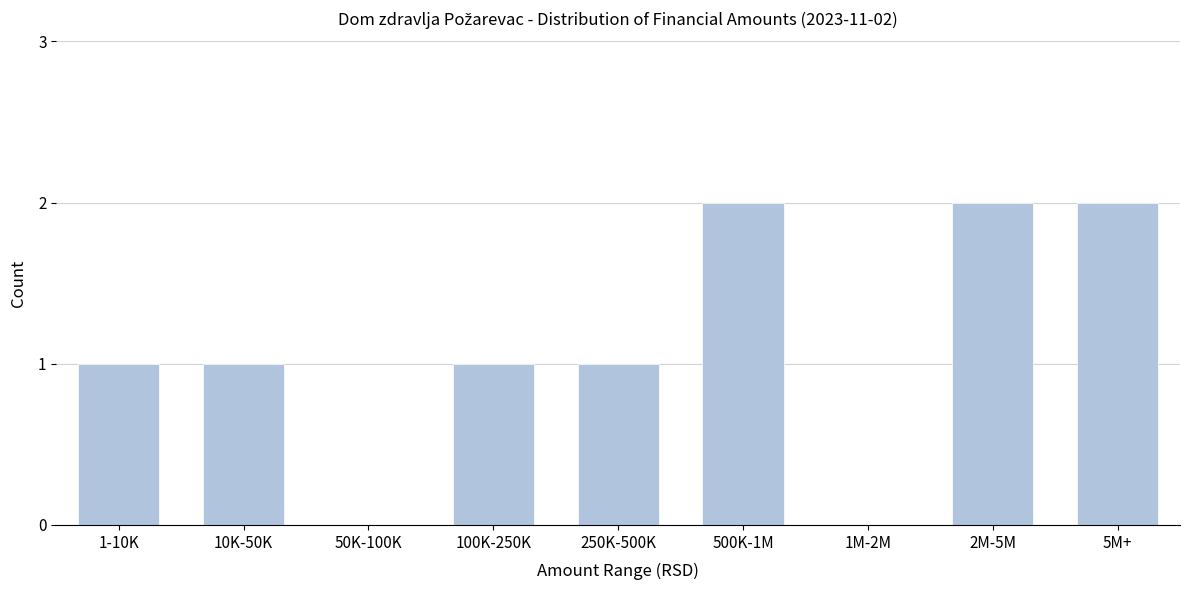

Reading left to right, list all the values displayed in this chart.

1-10K=1	10K-50K=1	50K-100K=0	100K-250K=1	250K-500K=1	500K-1M=2	1M-2M=0	2M-5M=2	5M+=2